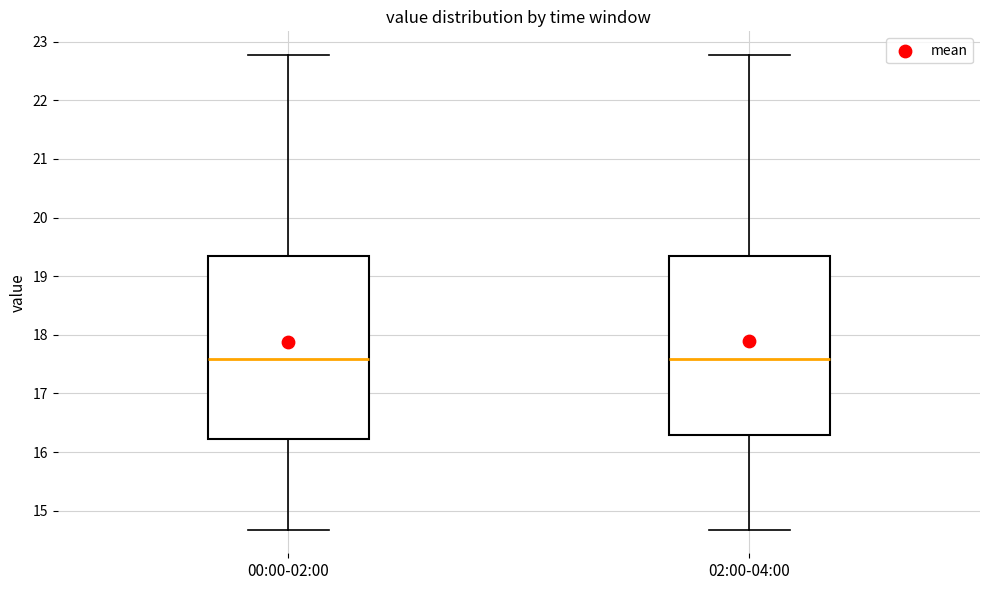

Reading left to right, transcribe this box plot: for each box, give where its median line is, the range the box spans, and where its two whiskers end, as read against the y-axis. The values are not printed on the chart, so give them approximately, as read against the axis.

00:00-02:00: median 17.6, box 16.2 to 19.4, whiskers 14.7 to 22.8
02:00-04:00: median 17.6, box 16.3 to 19.4, whiskers 14.7 to 22.8